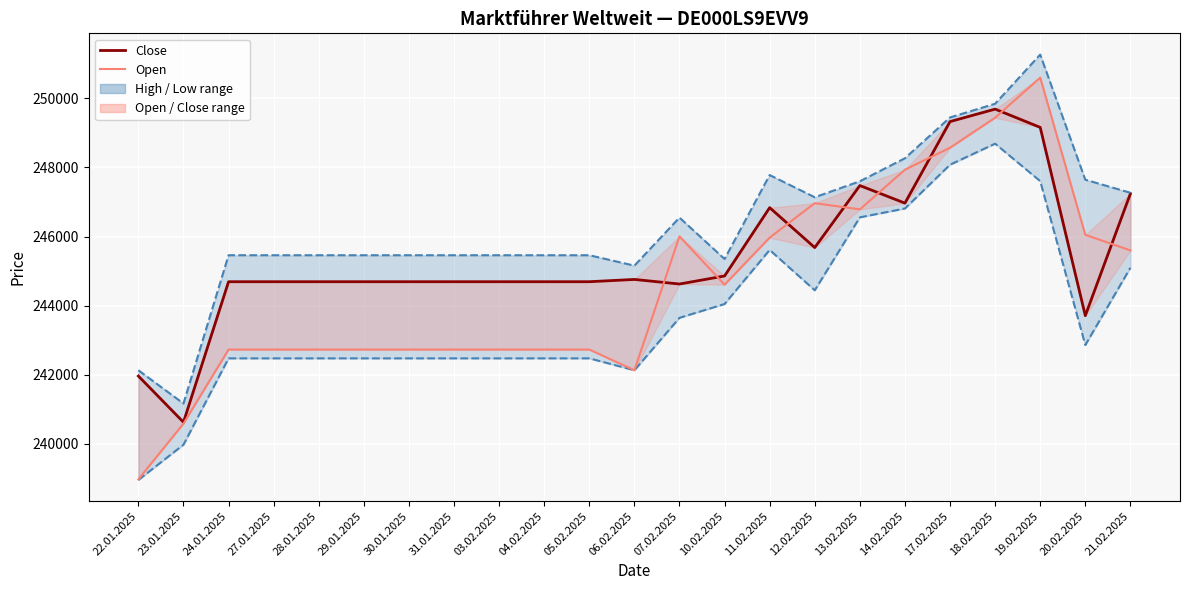

True or false: there are more than 1 points higher than both neighbors.

True